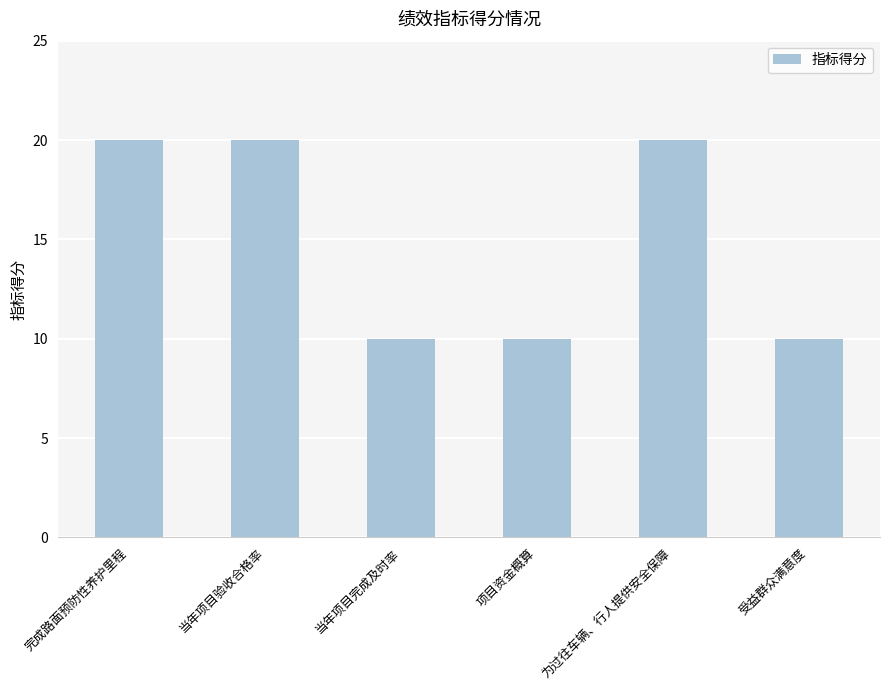

What value does the data have at 项目资金概算, to the nearest 10?

10